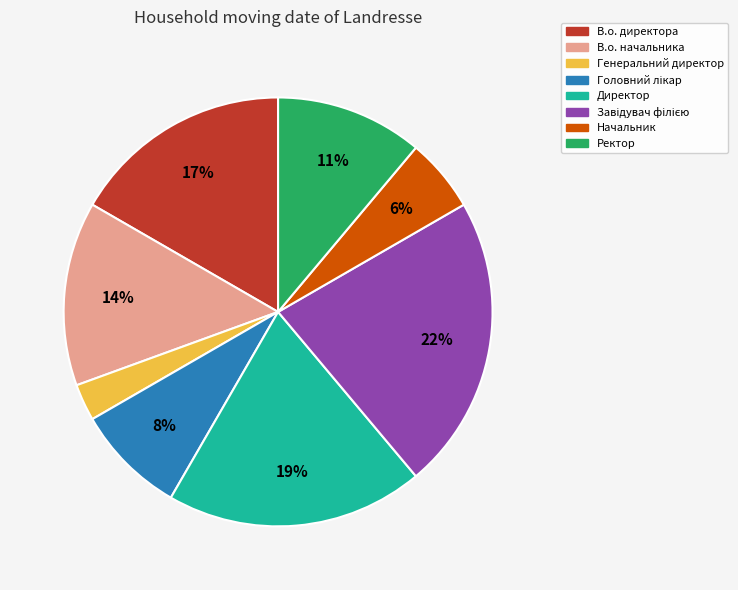

Is Директор the majority of the pie?

No